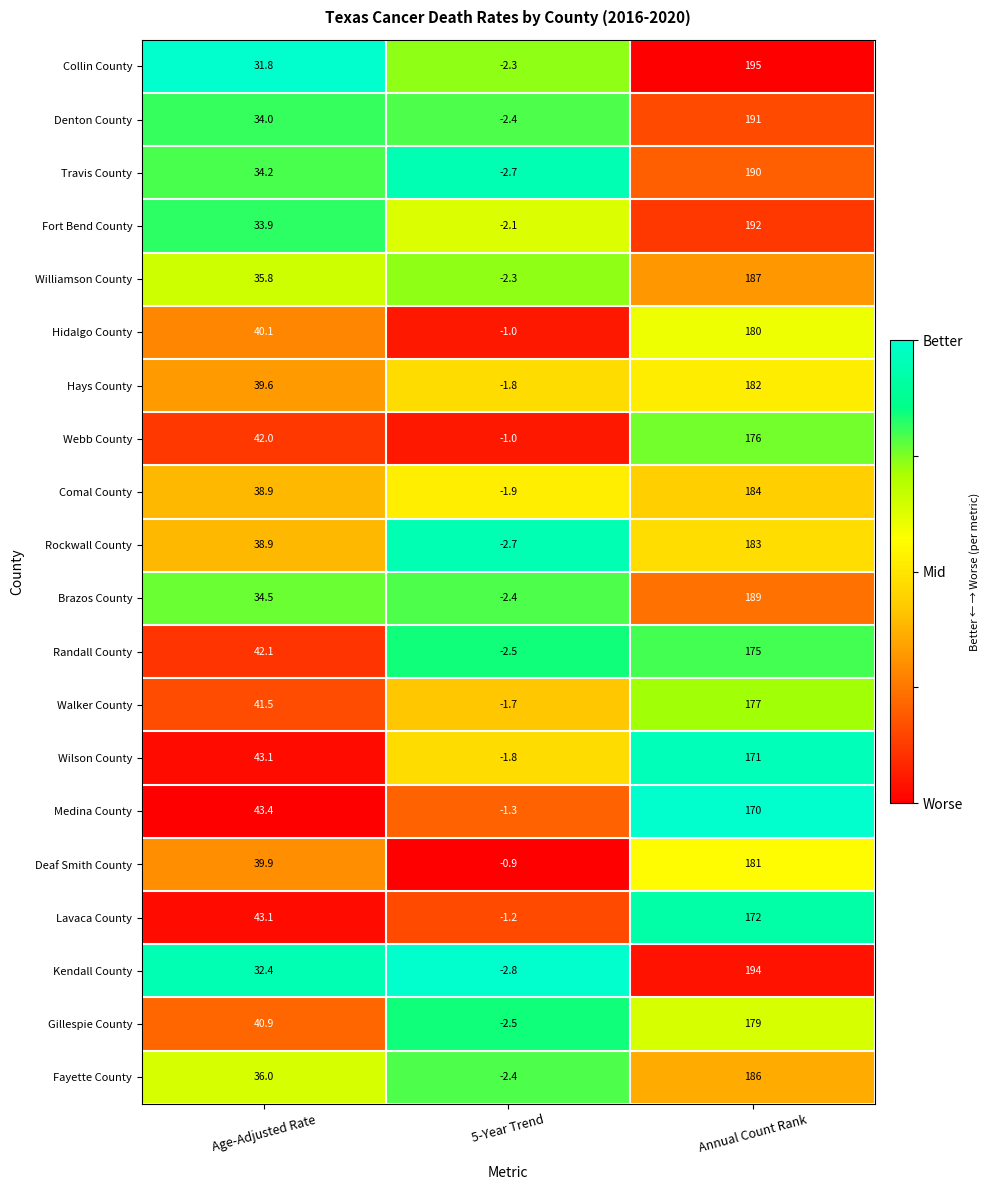

What is the difference between the Fayette County values at Age-Adjusted Rate and 5-Year Trend?

38.4